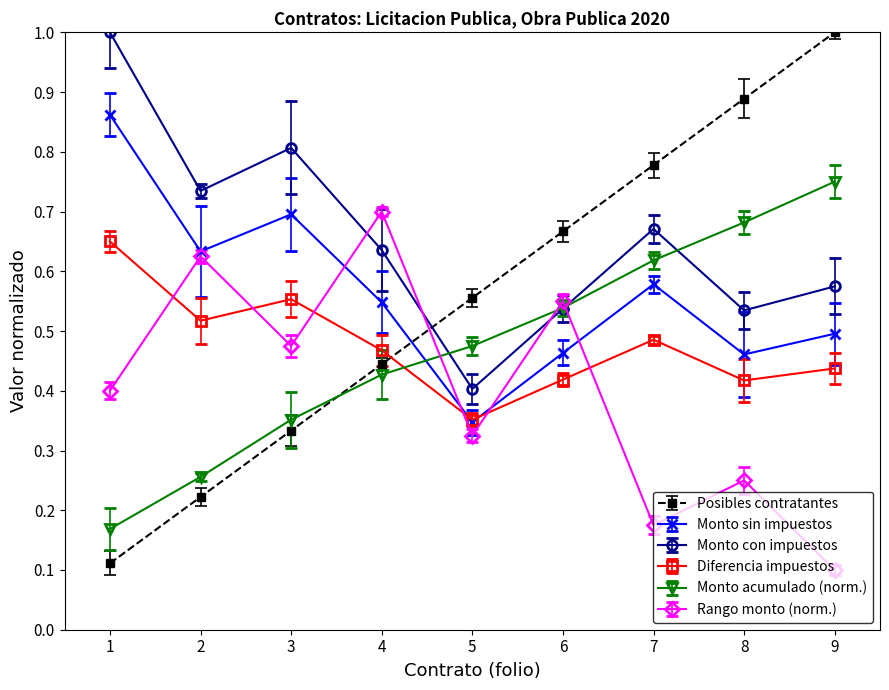

At which category does the chart reach its minimum across all series?

9